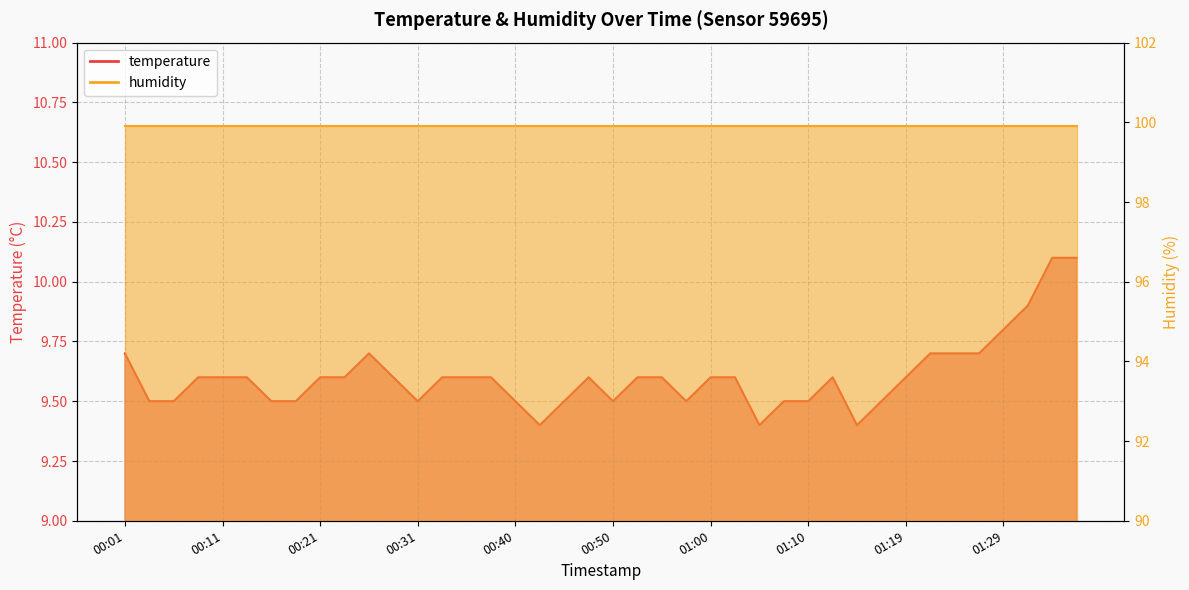

What is the ratio of the value at 00:48 to the value at 01:05?

1.0